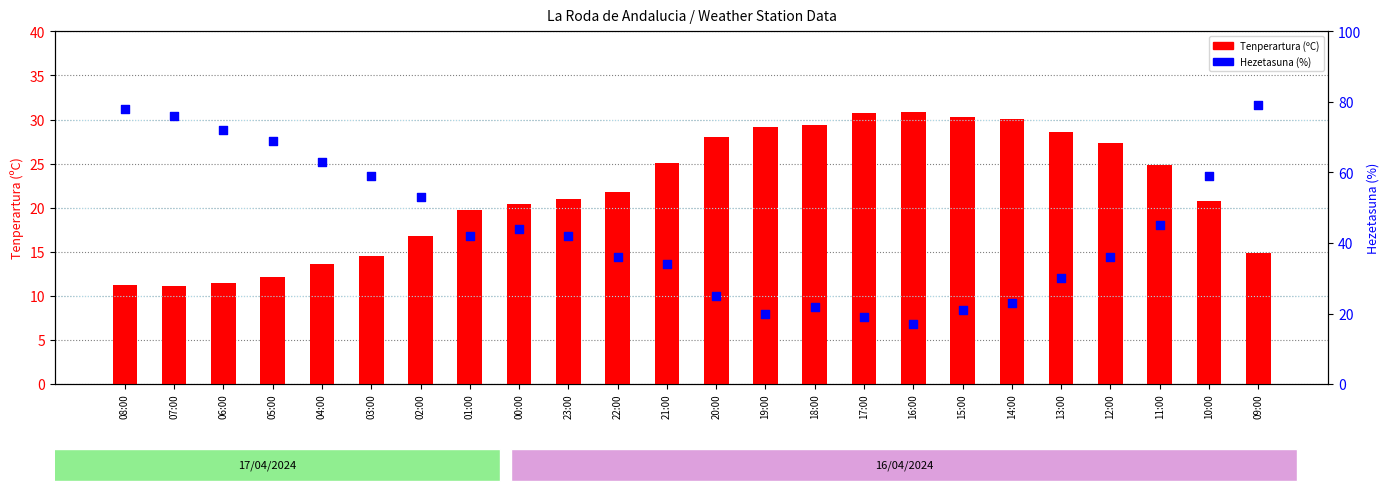

Which series has the largest Y range (max minus min)?

Hezetasuna (%)